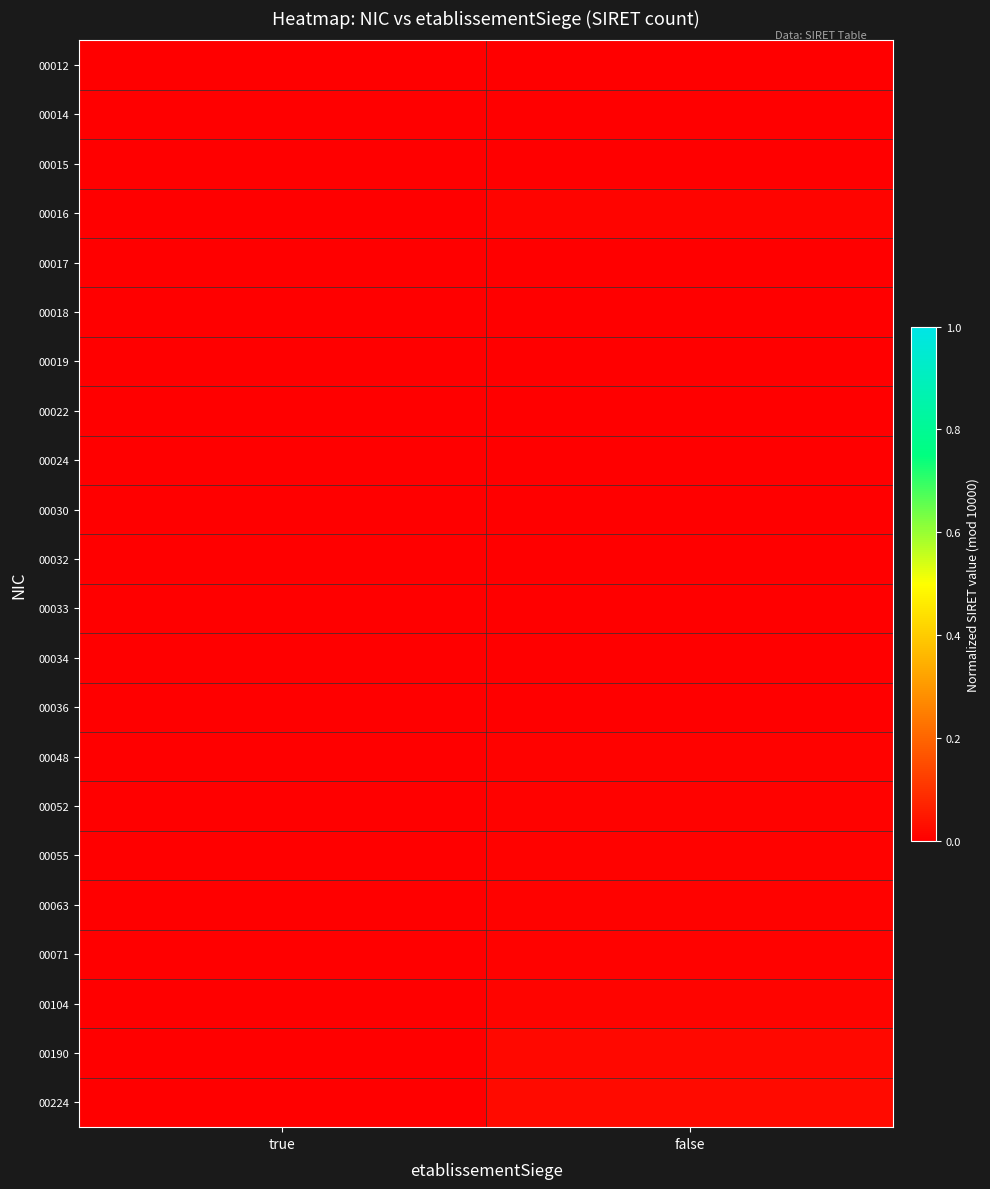

How many categories are shown in the chart?

2